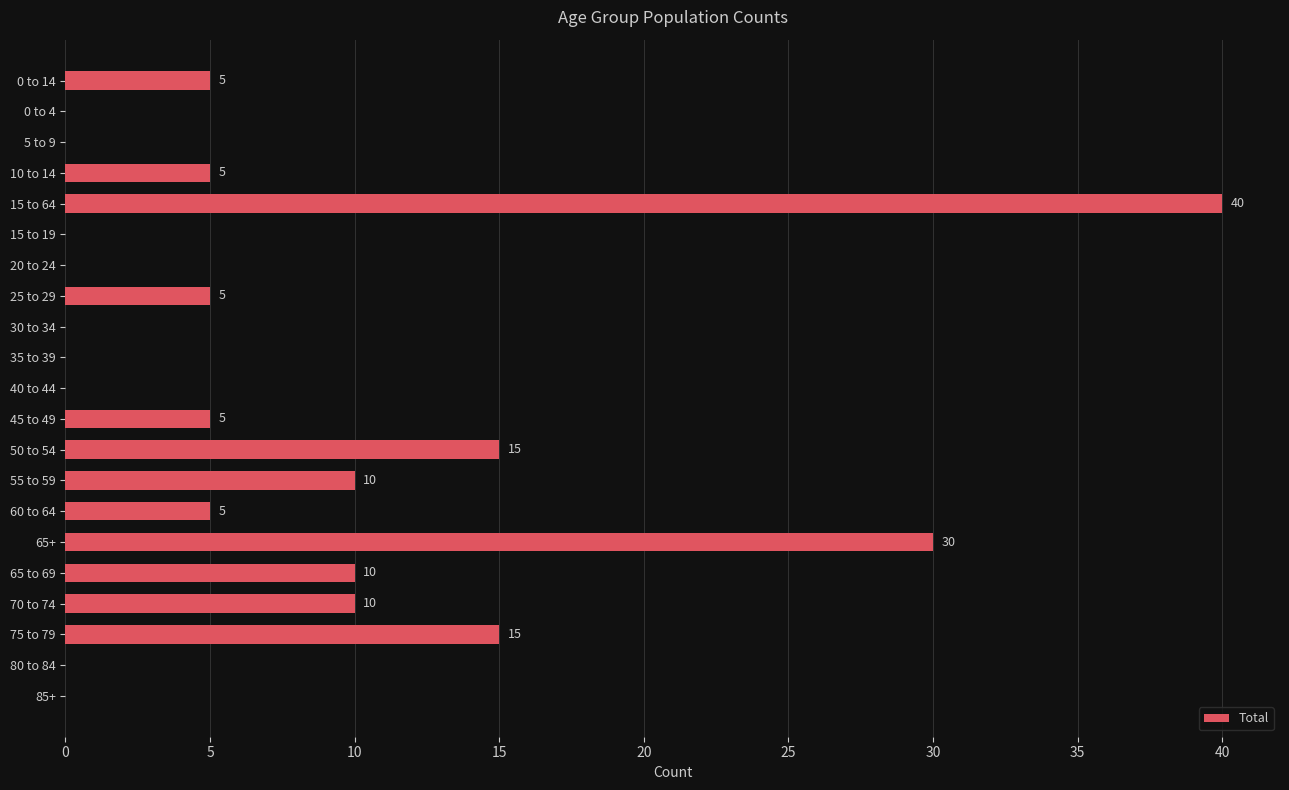

The value at 65+ is 30. True or false?

True